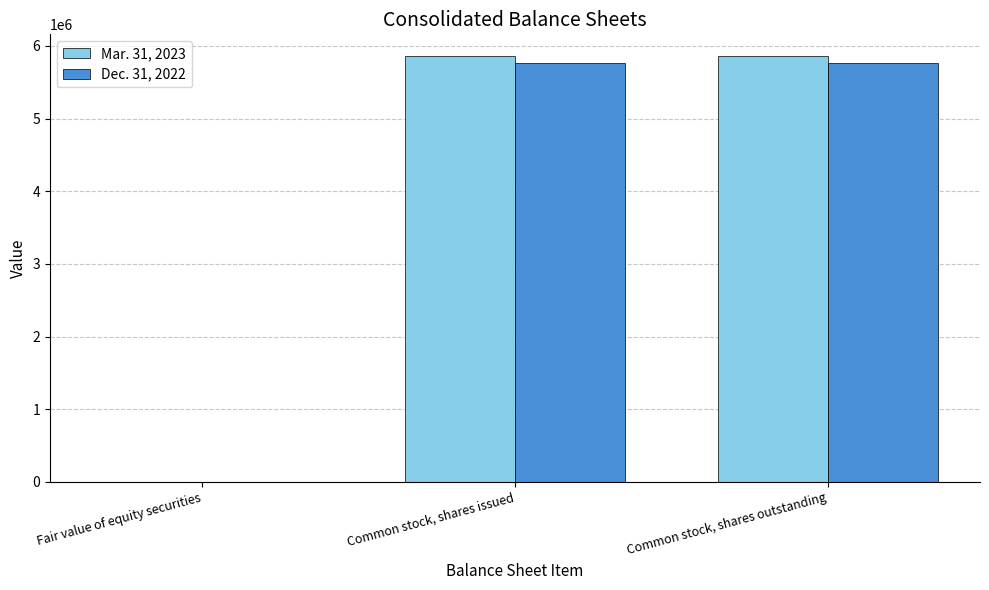

What is the maximum value shown in the chart?

5866234